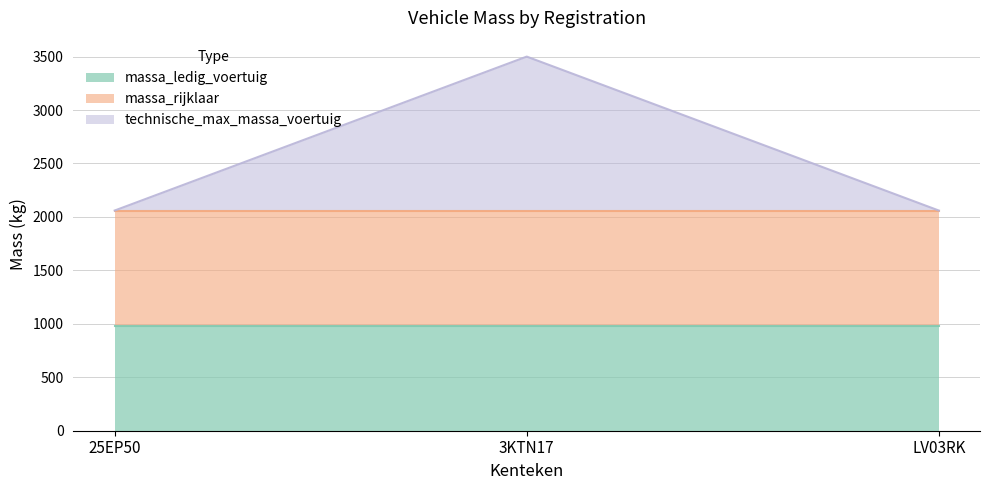

List the series in order of their overall mean, lowest first.

technische_max_massa_voertuig, massa_ledig_voertuig, massa_rijklaar